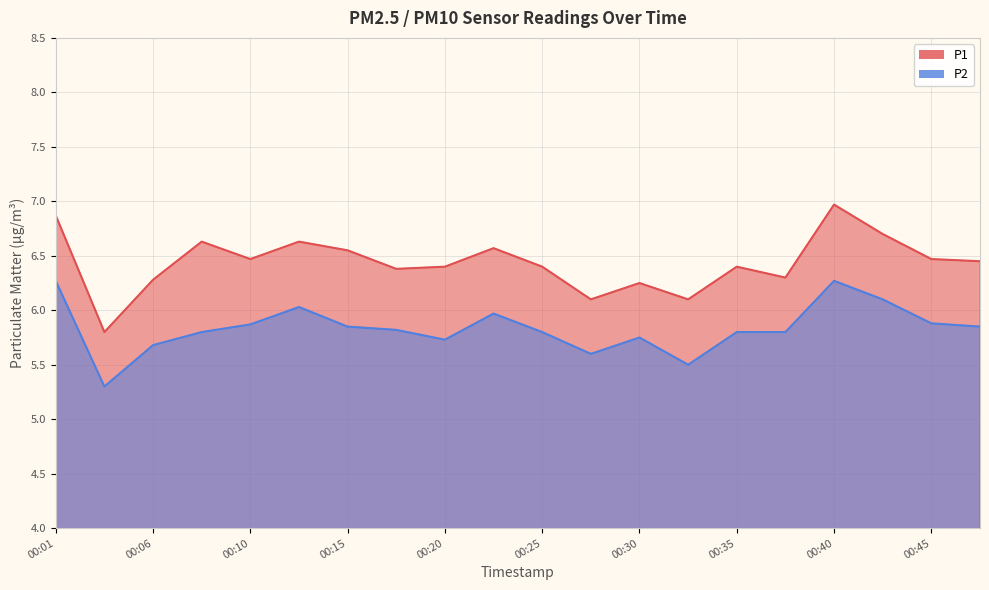

At which category is the sum across all series the highest?

00:40